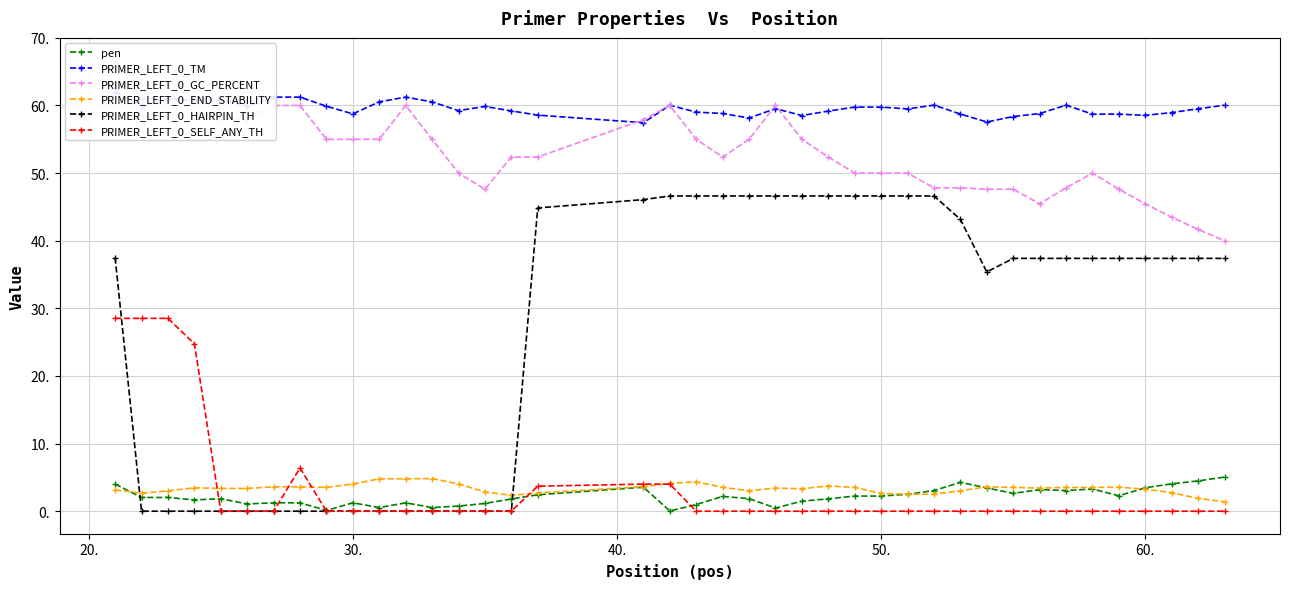

What is the maximum value for pen?

5.0